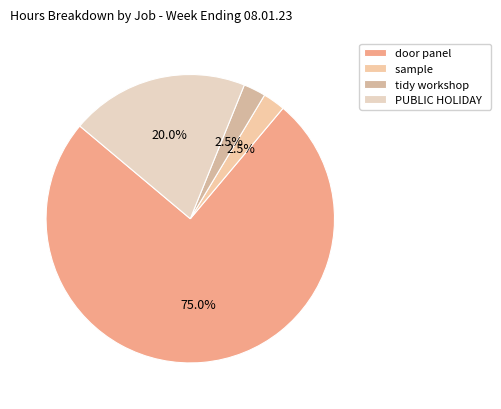

To the nearest percent, what is the average slice percentage?

25%